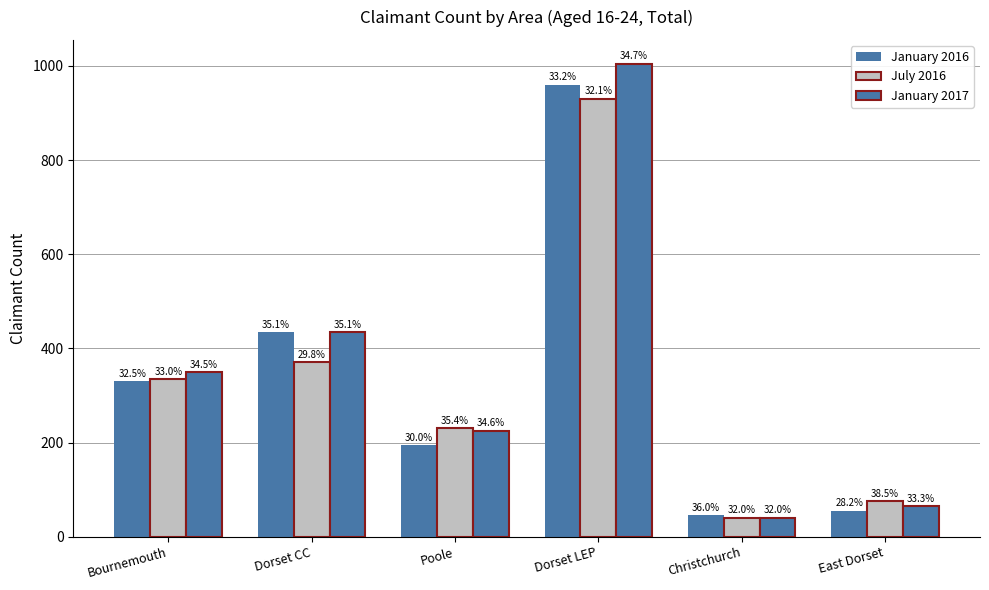

What is the difference between the second highest and second lowest values in the January 2016 series?

380